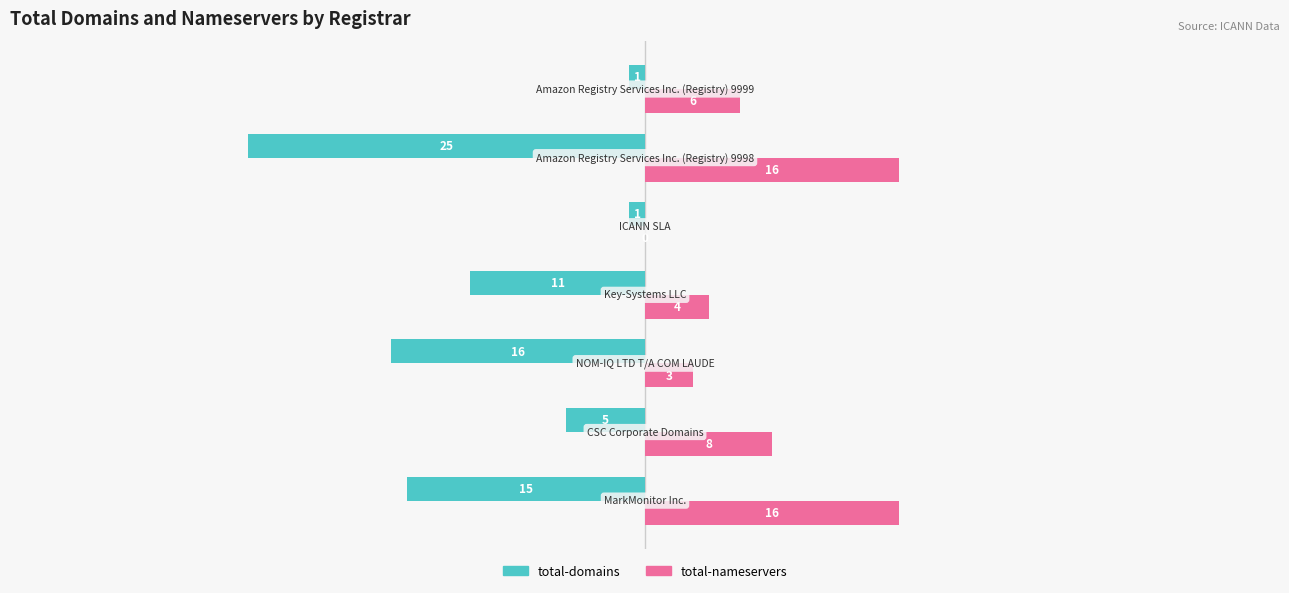

What is the average value of the total-domains series?

-11